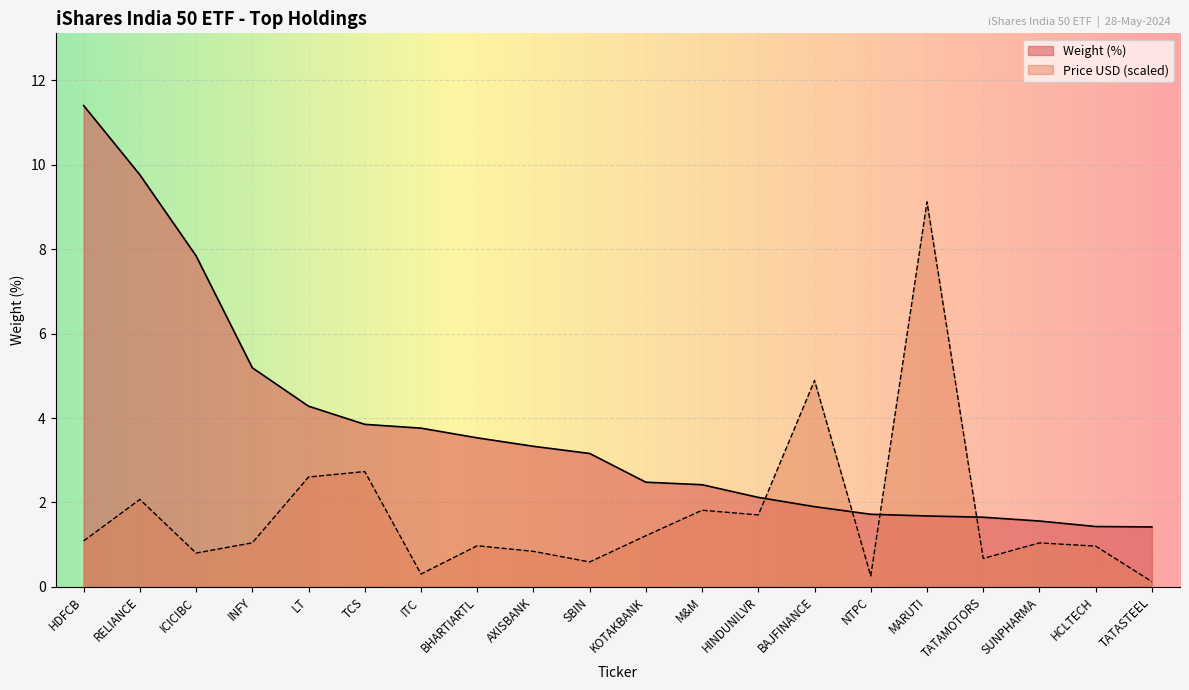

What is the label of the 9th point from the right?

M&M